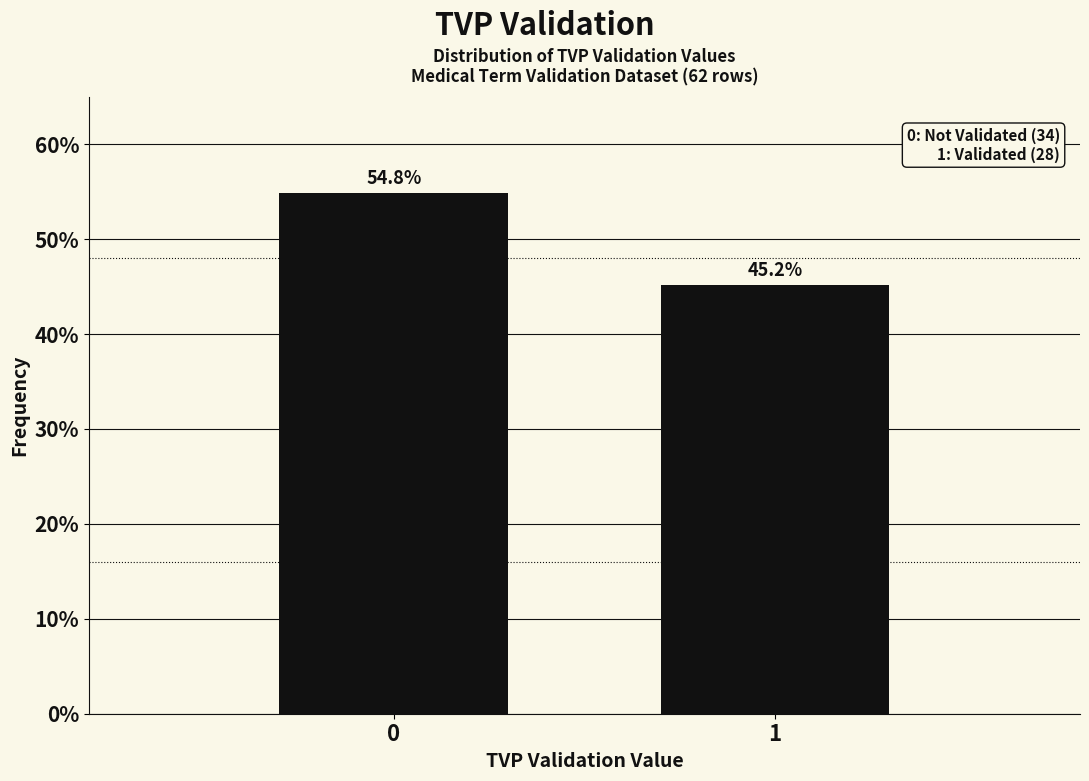

Reading left to right, transcribe all the data shown in this chart.

0=54.8	1=45.2